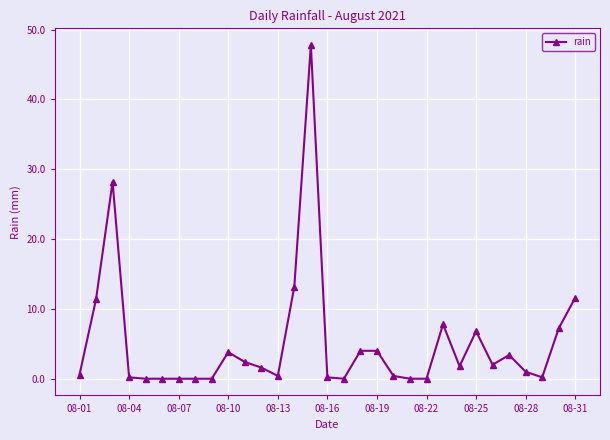

How many series are shown in this chart?

1